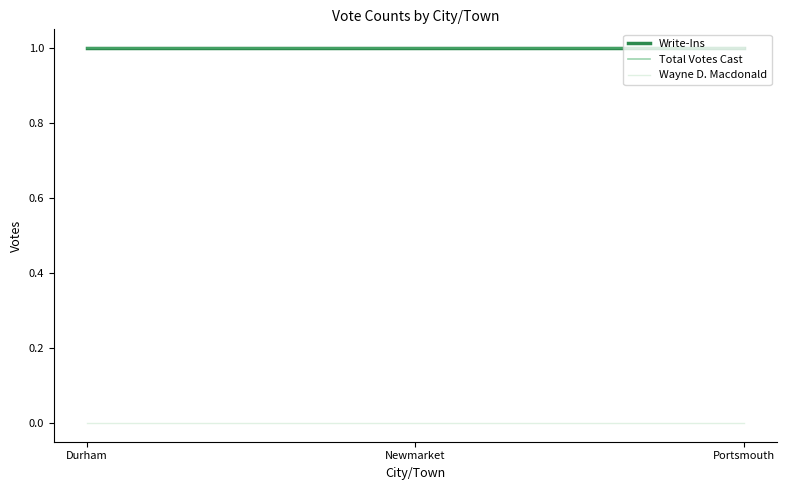

Rank the series at Portsmouth from highest to lowest value.

Write-Ins, Total Votes Cast, Wayne D. Macdonald